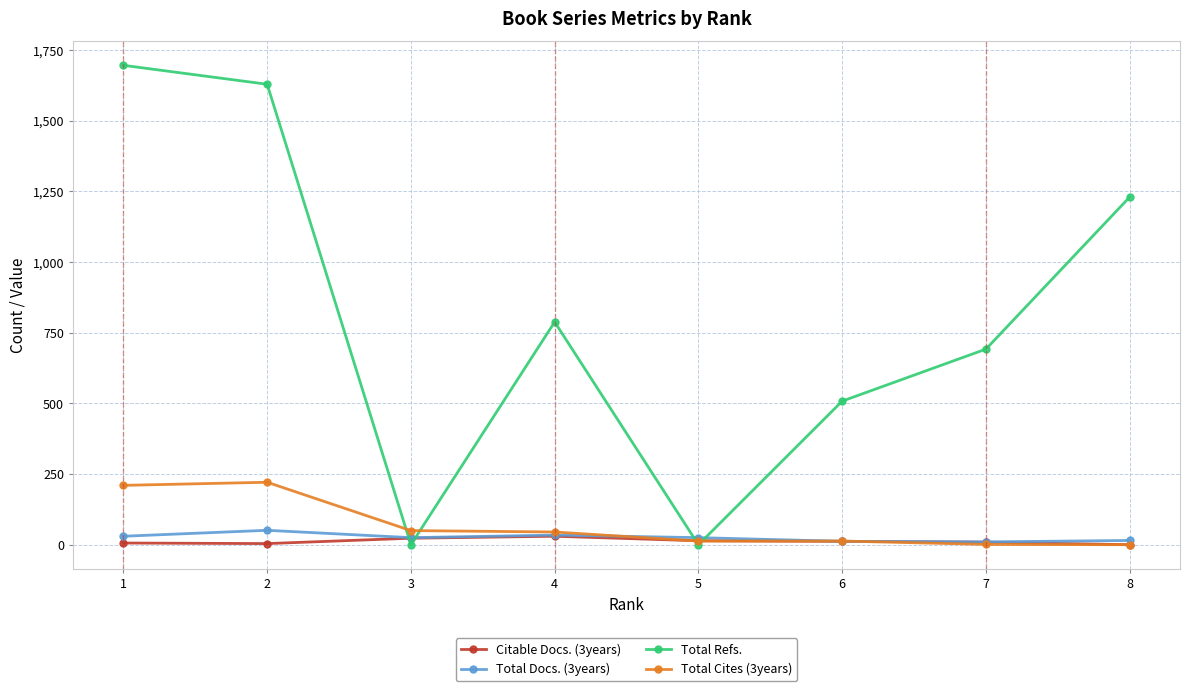

What is the average value of the Total Docs. (3years) series?

25